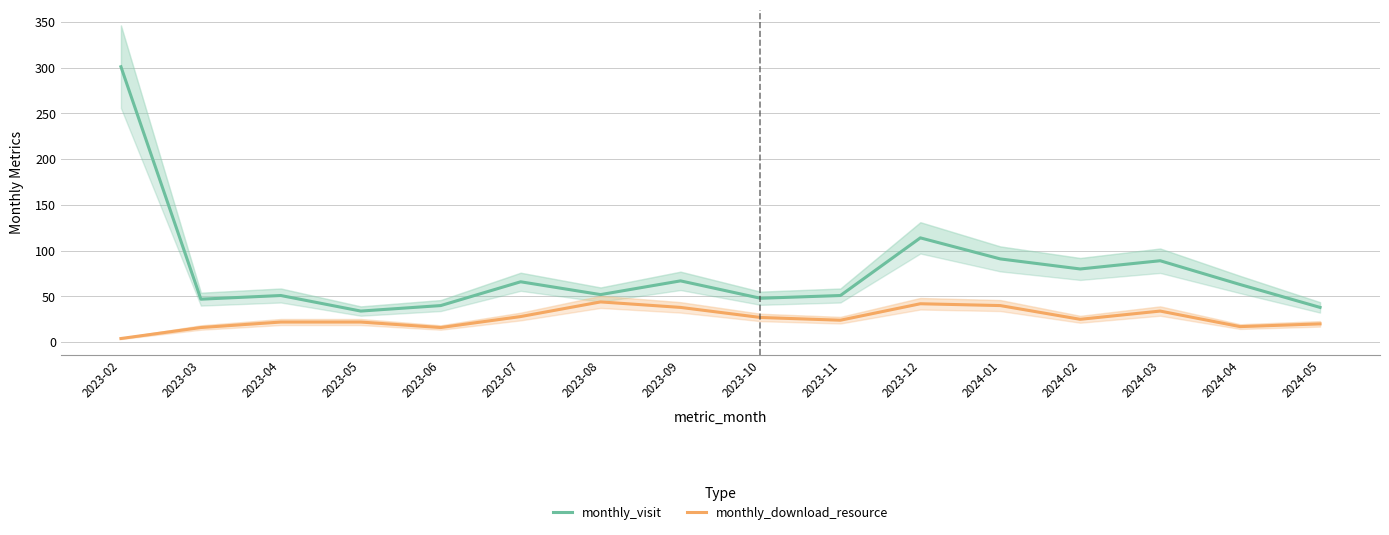

What is the difference between the maximum and minimum values in the monthly_download_resource series?

40